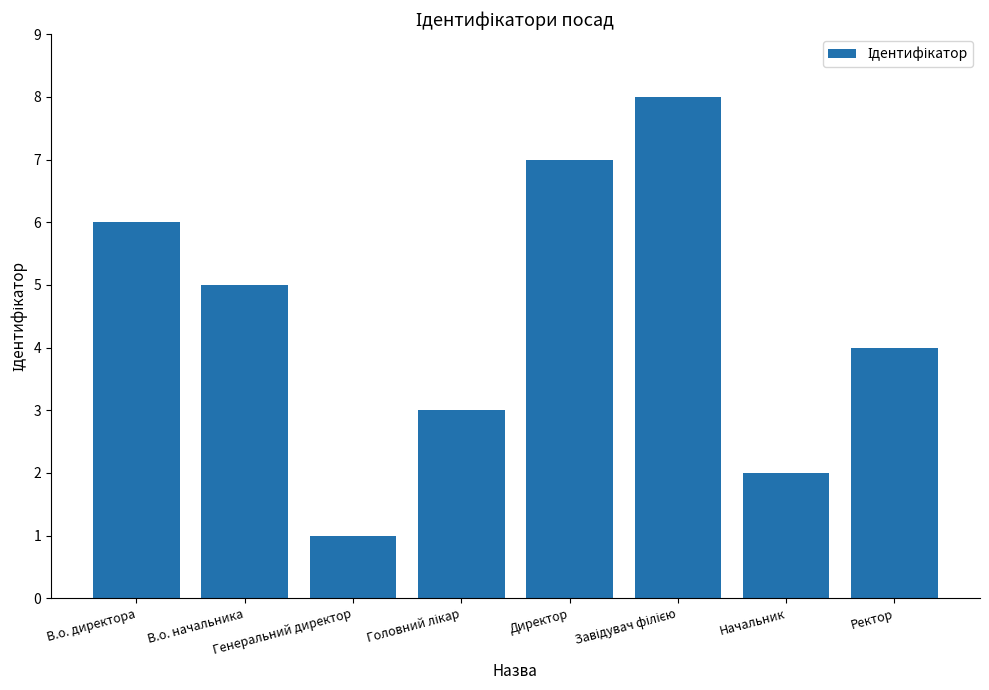

How many series are shown in this chart?

1